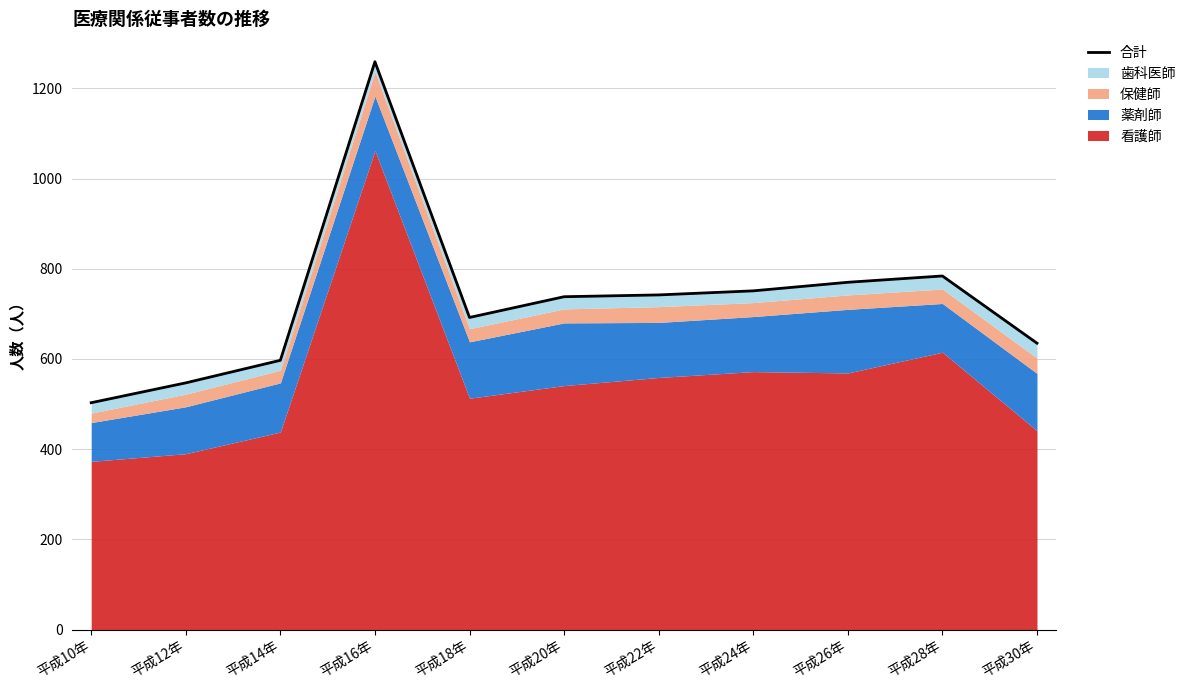

What is the difference between the second highest and minimum values?

281